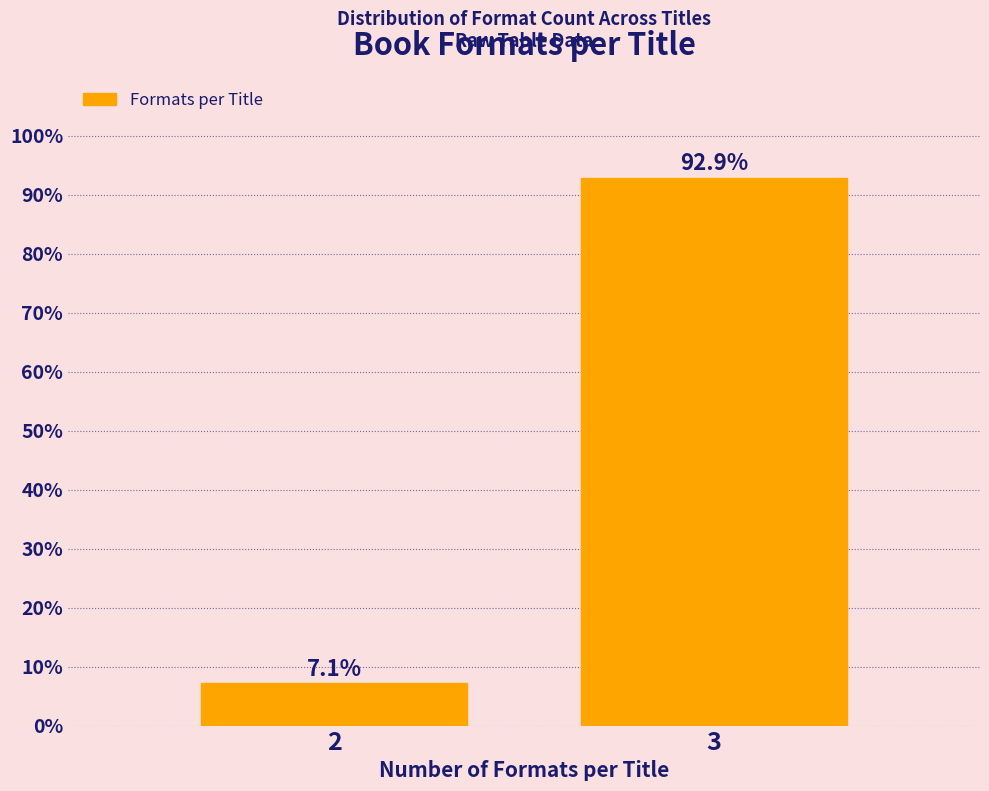

Reading left to right, transcribe all the data shown in this chart.

7.1	92.9